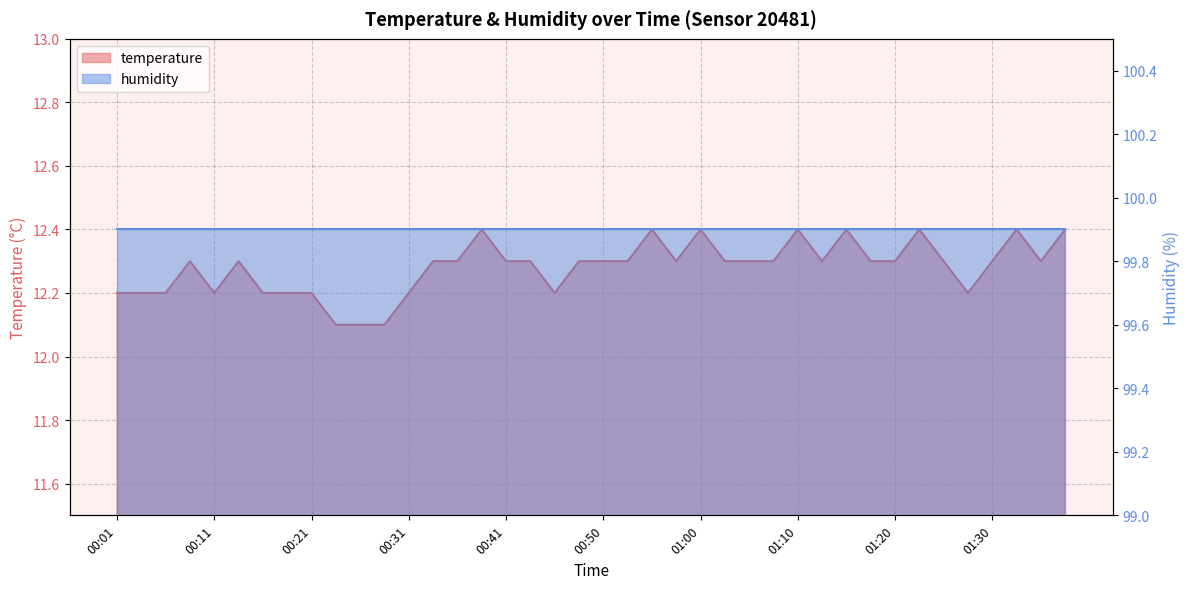

Approximately how many times larger is the value at 01:03 compared to 00:48?

1.0